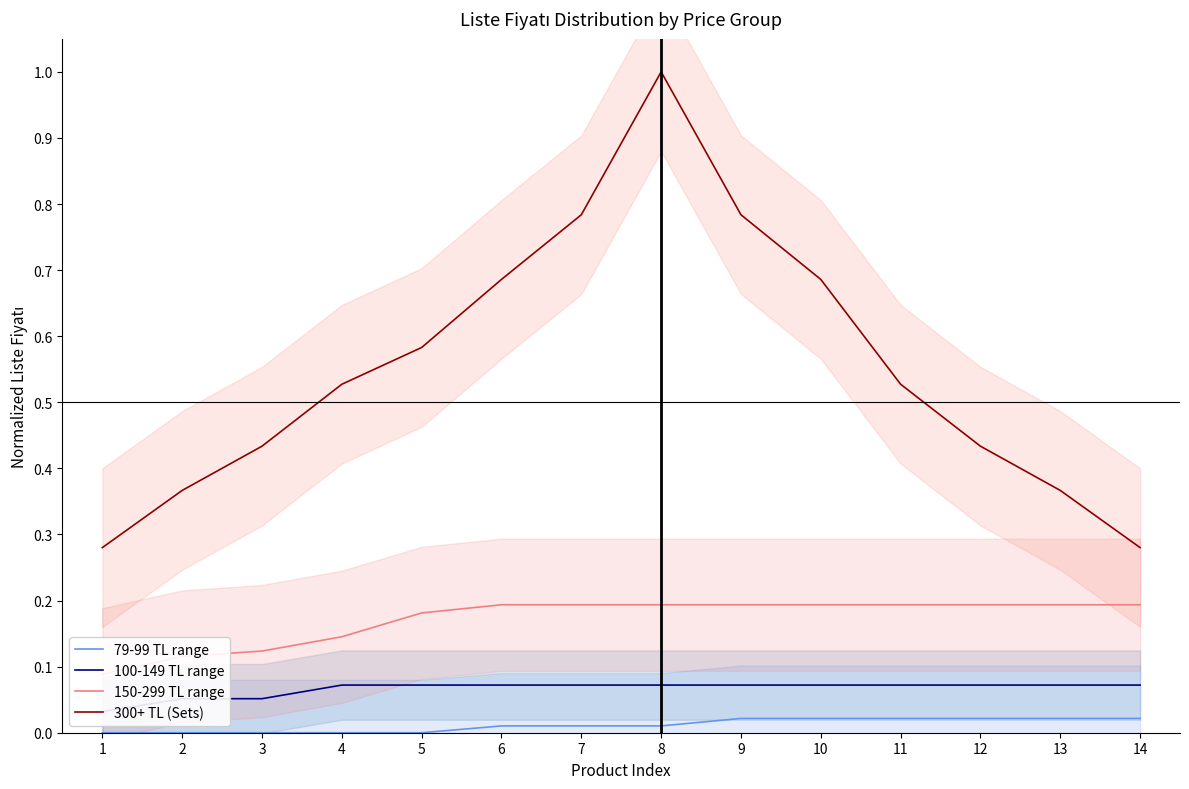

True or false: 300+ TL (Sets) has a value of 0.7 at 10.

True